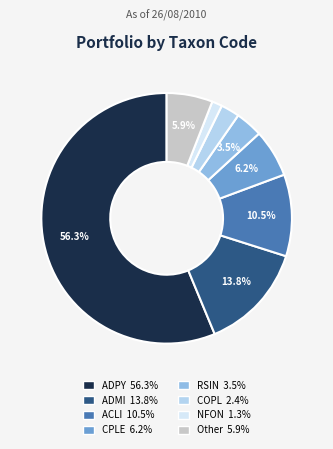

To the nearest percent, what is the average slice percentage?

12%